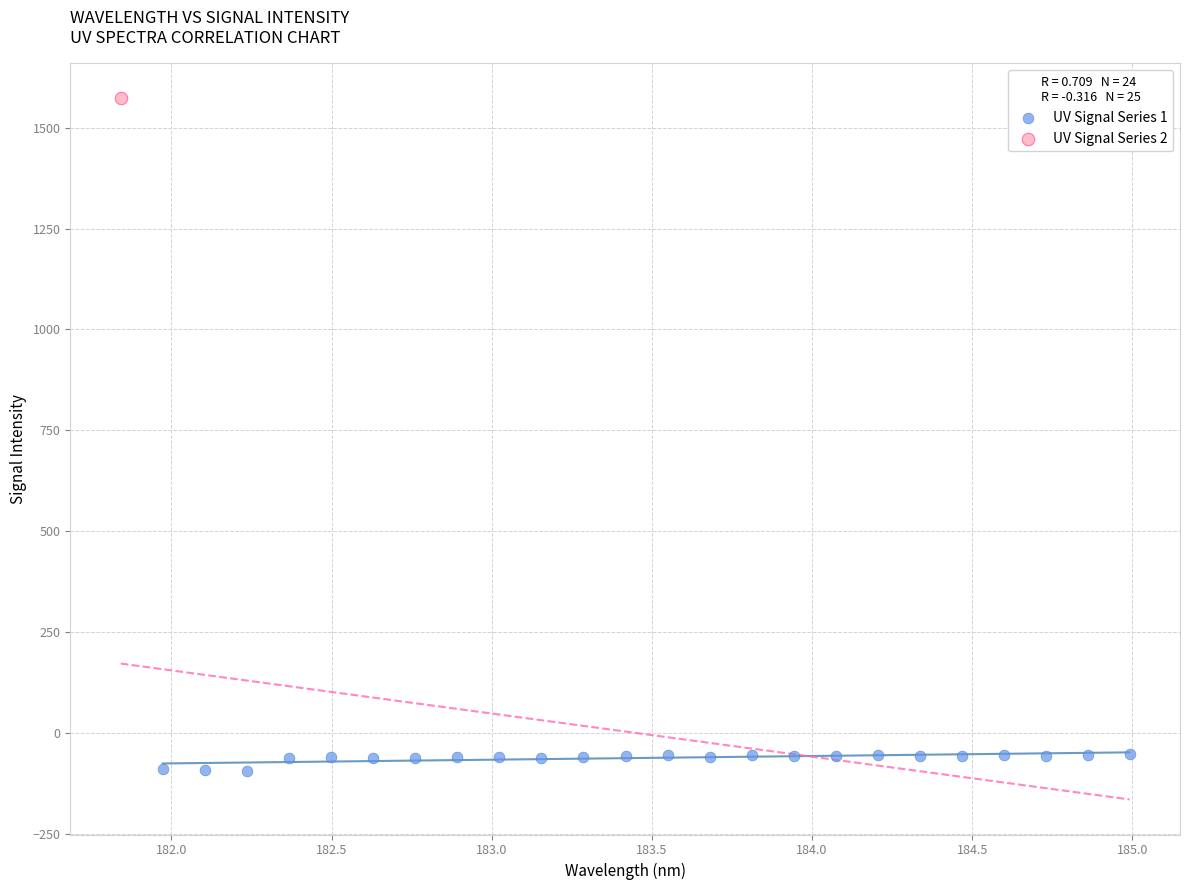

What are all the series names shown in the legend?

UV Signal Series 1, UV Signal Series 2